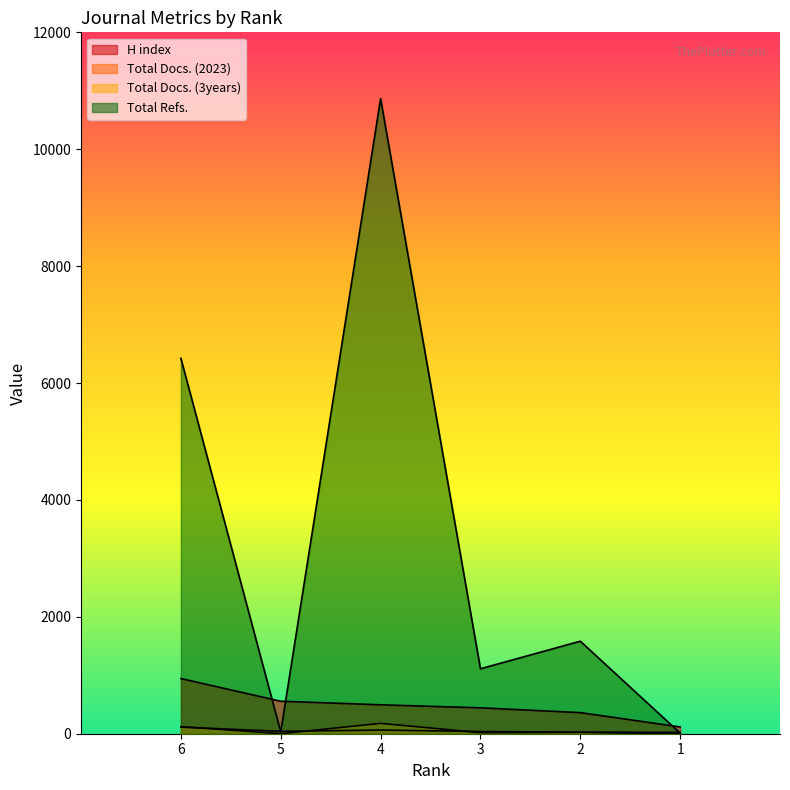

Which series changed the most between 4 and 2?

Total Refs.